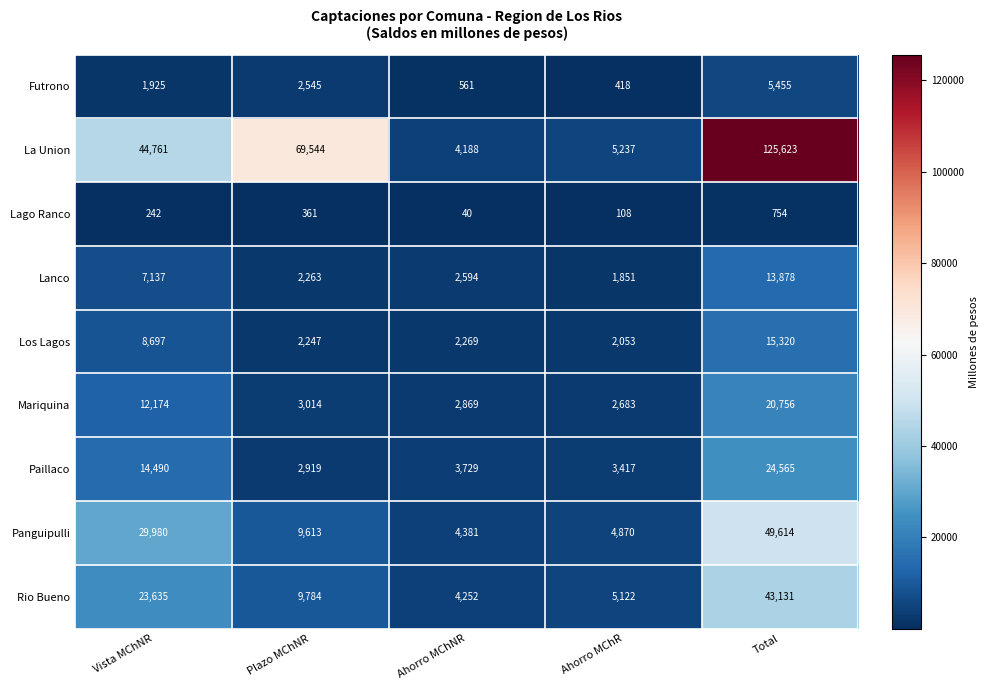

Where does the Mariquina series first go above 3014?

Vista MChNR